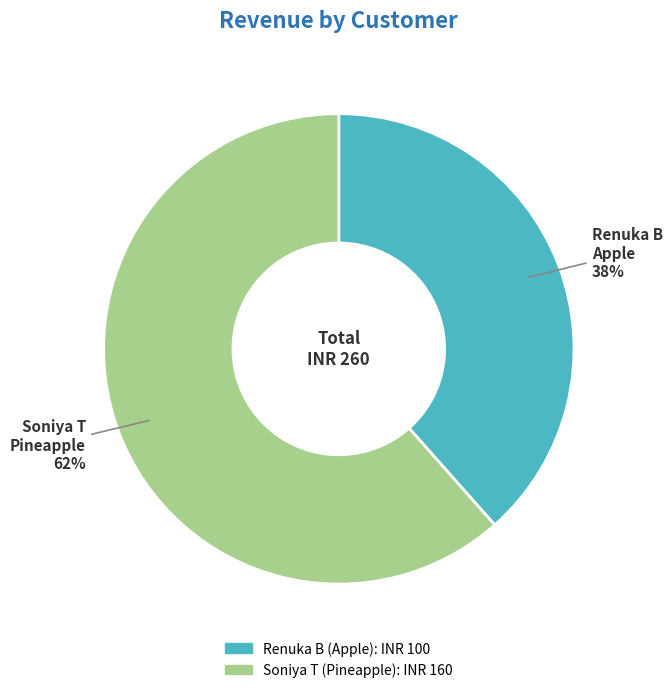

What is the majority slice?

Soniya T